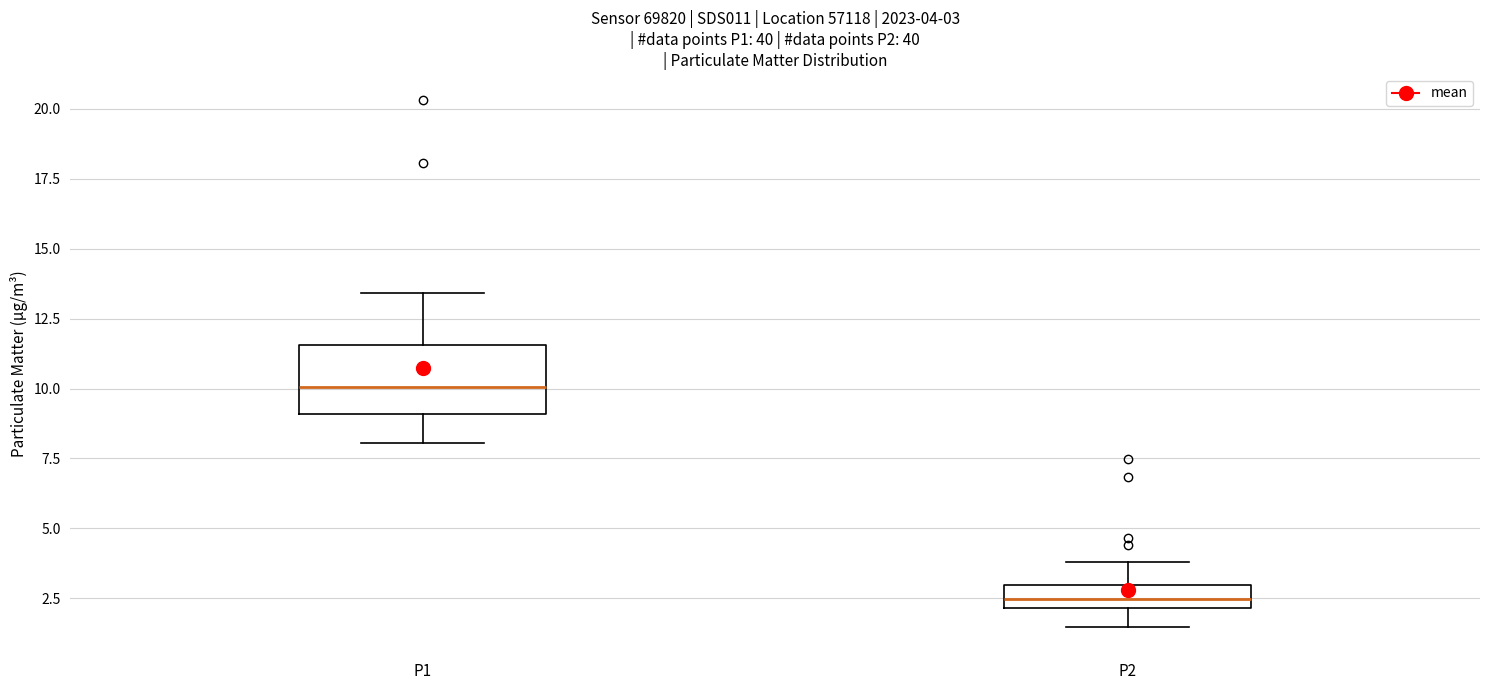

Which box has the lowest median line?

P2